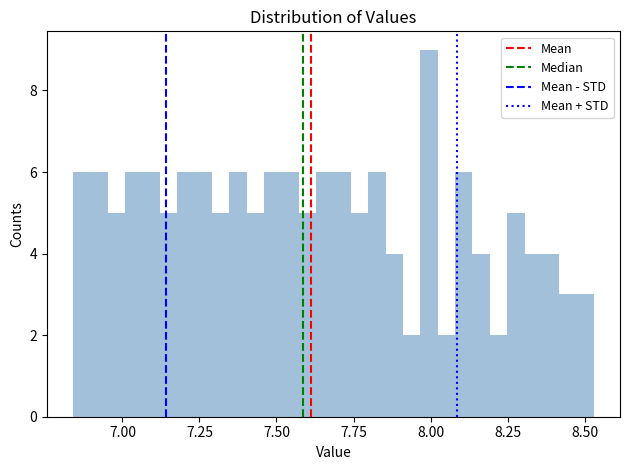

Around what value on the x-axis is the tallest bar? Give the approximate position of its centre, as read against the axis.

8.00